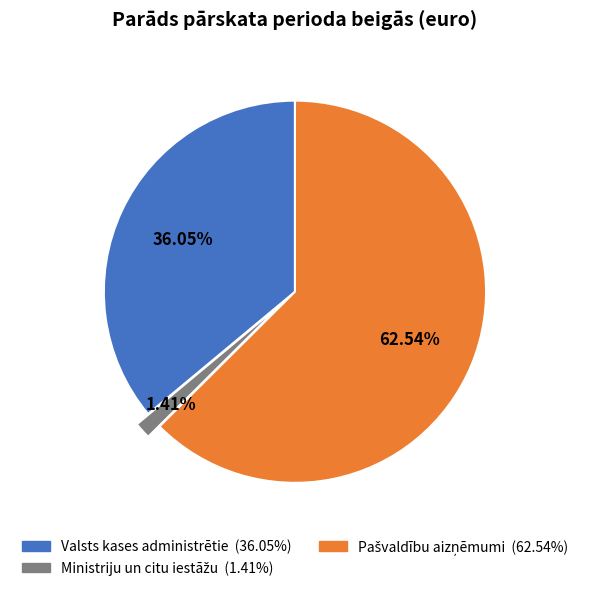

Does any single category account for the majority?

Yes